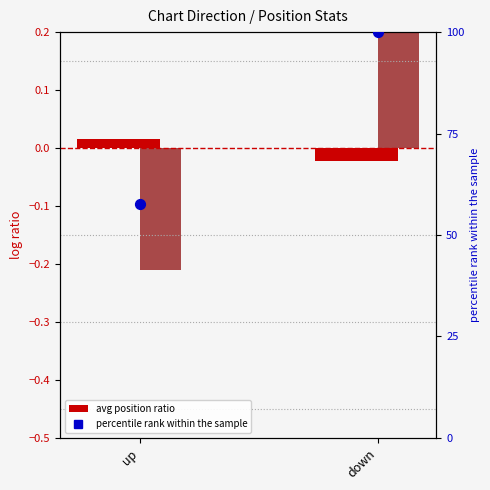

Which series has the largest total across all categories?

percentile rank within the sample